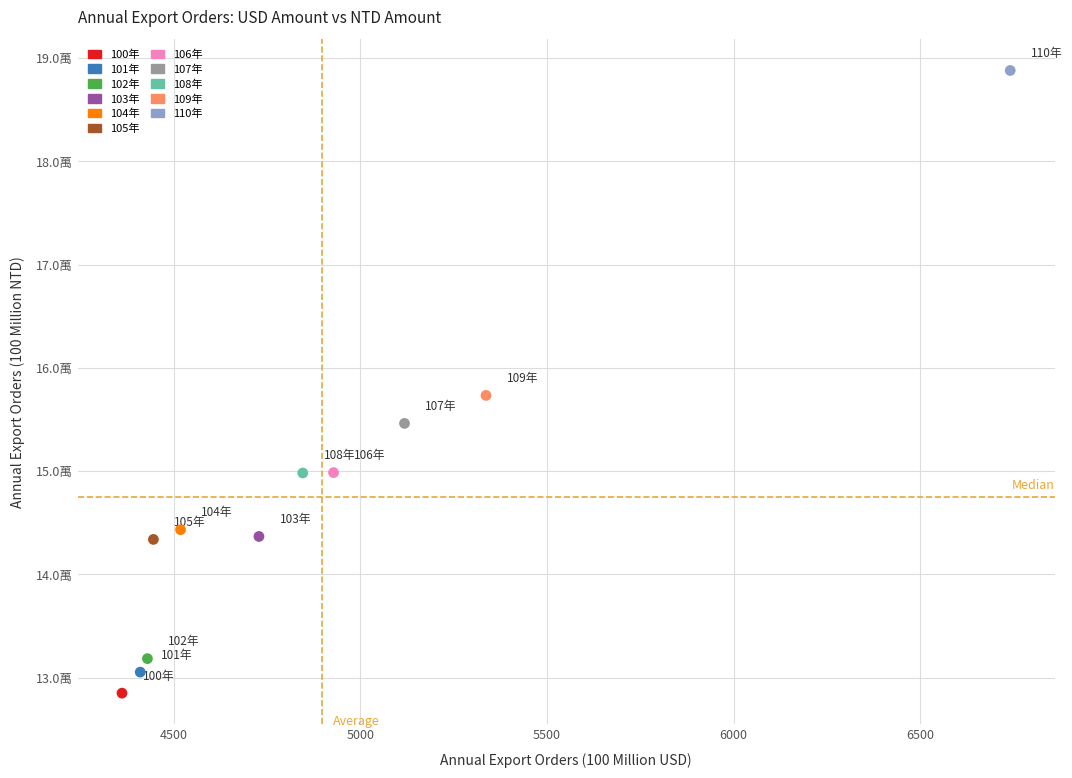

Which series reaches the maximum Y coordinate?

110年